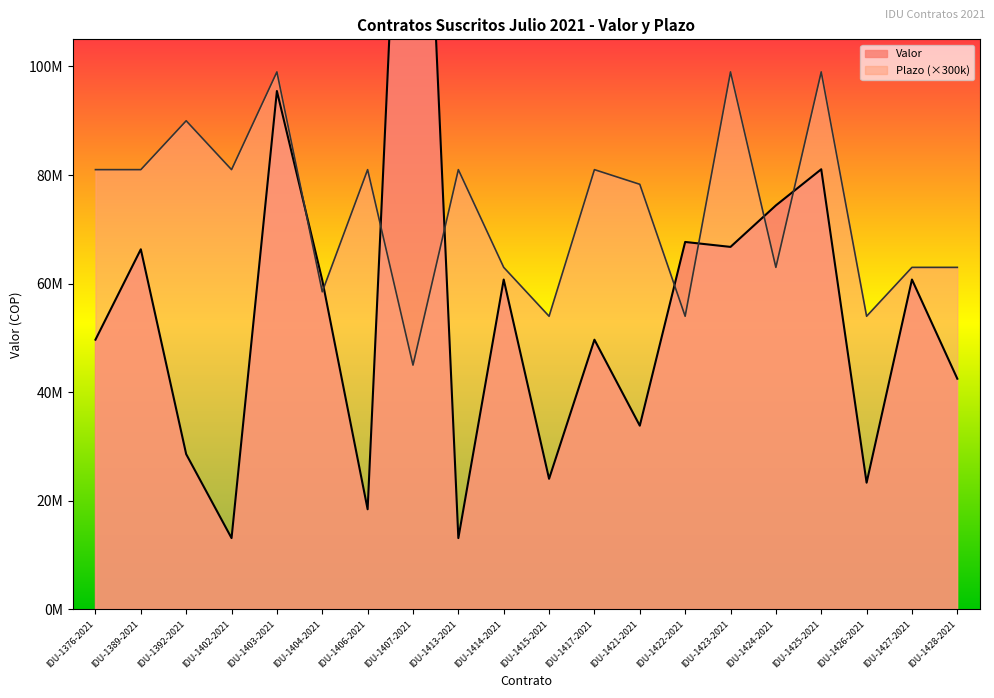

What is the label of the 3rd point from the right?

IDU-1426-2021